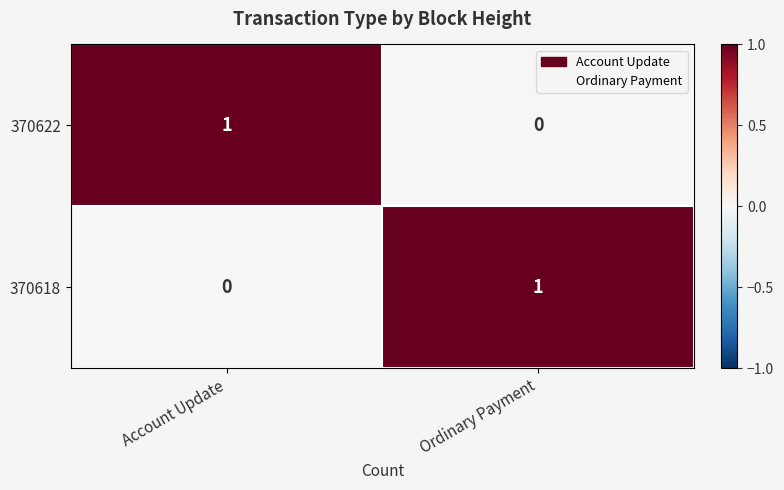

Is it true that 370622 equals 0 at Ordinary Payment?

True